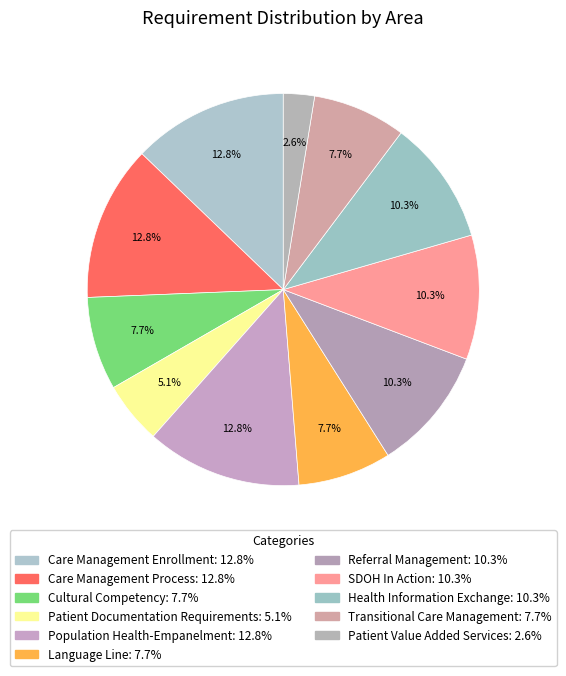

True or false: SDOH In Action accounts for 17% of the total.

False